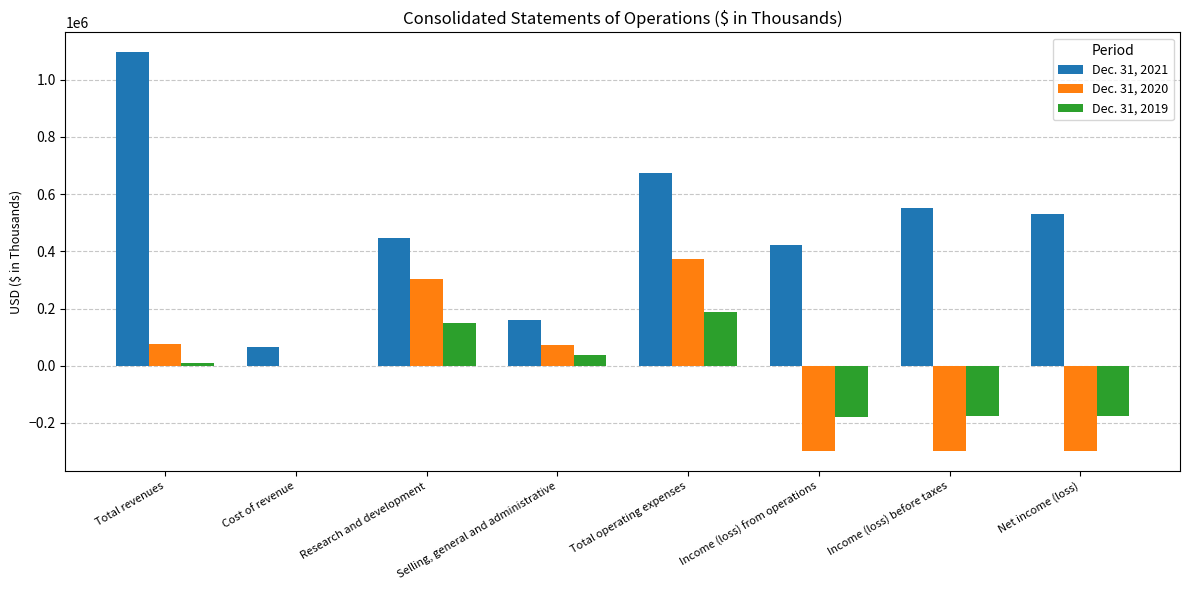

How many categories are shown in the chart?

8